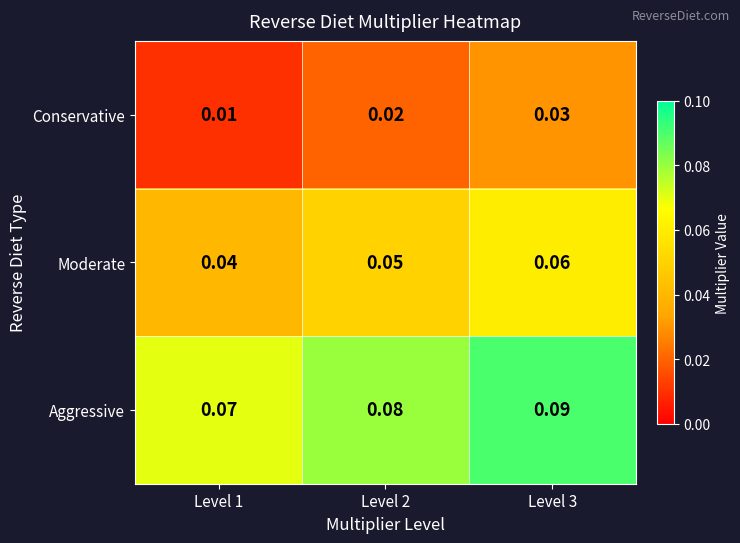

List the series in order of their overall mean, lowest first.

Conservative, Moderate, Aggressive